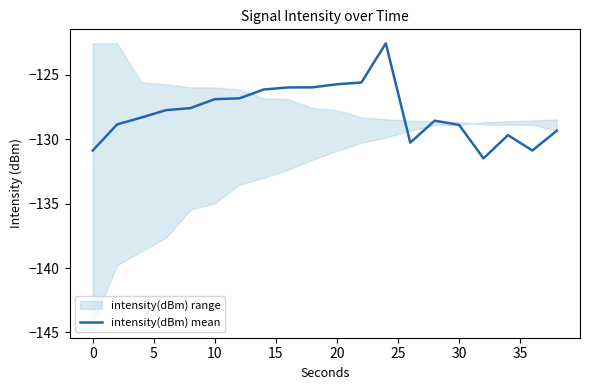

What is the highest value of the intensity(dBm) mean series?

-122.6